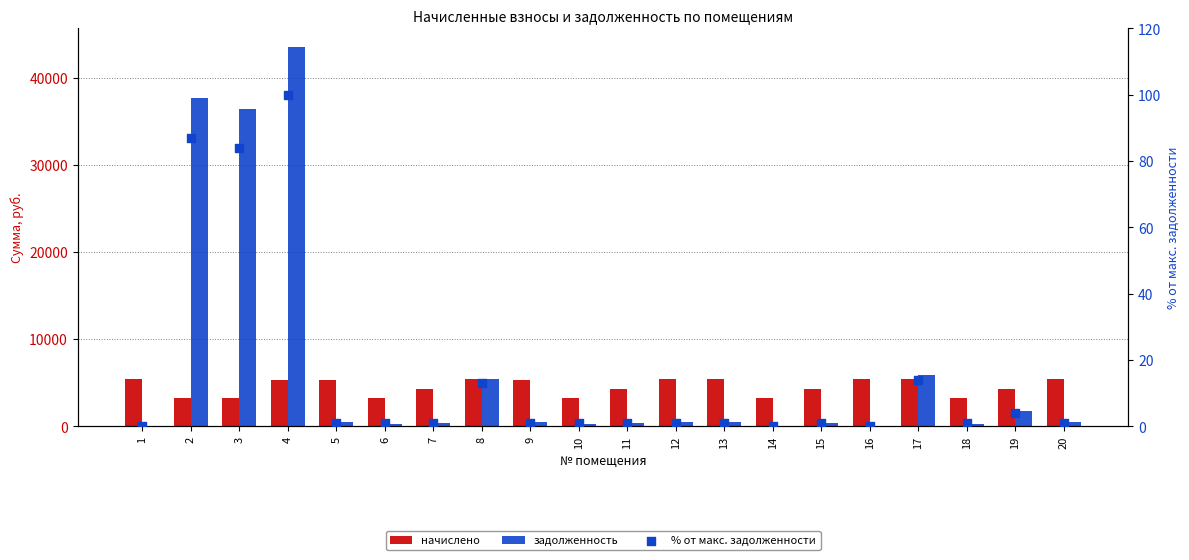

Which series contains the lowest Y value?

задолженность